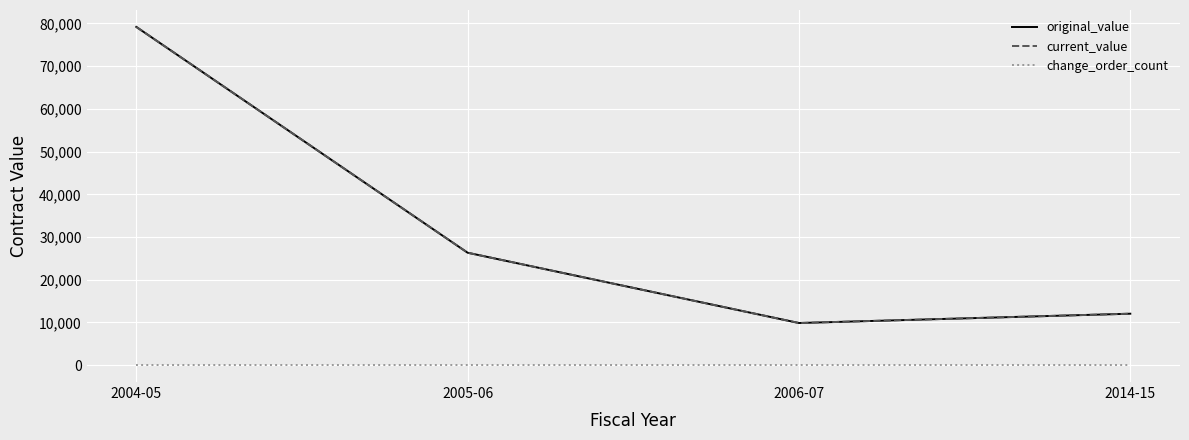

The value of original_value at 2006-07 is 16285. True or false?

False